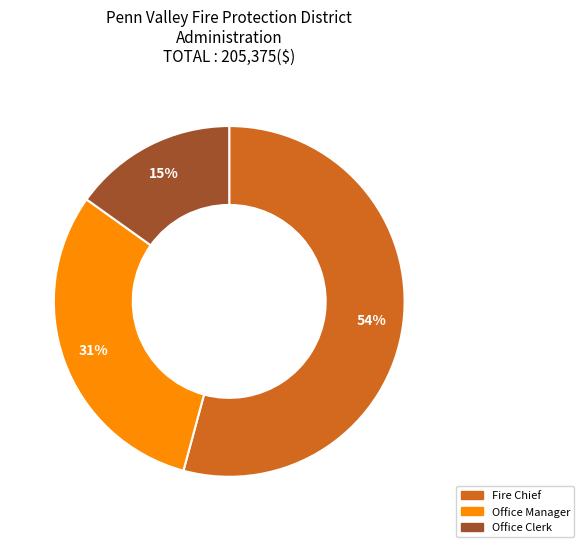

The Office Clerk slice represents 15% of the pie. True or false?

True